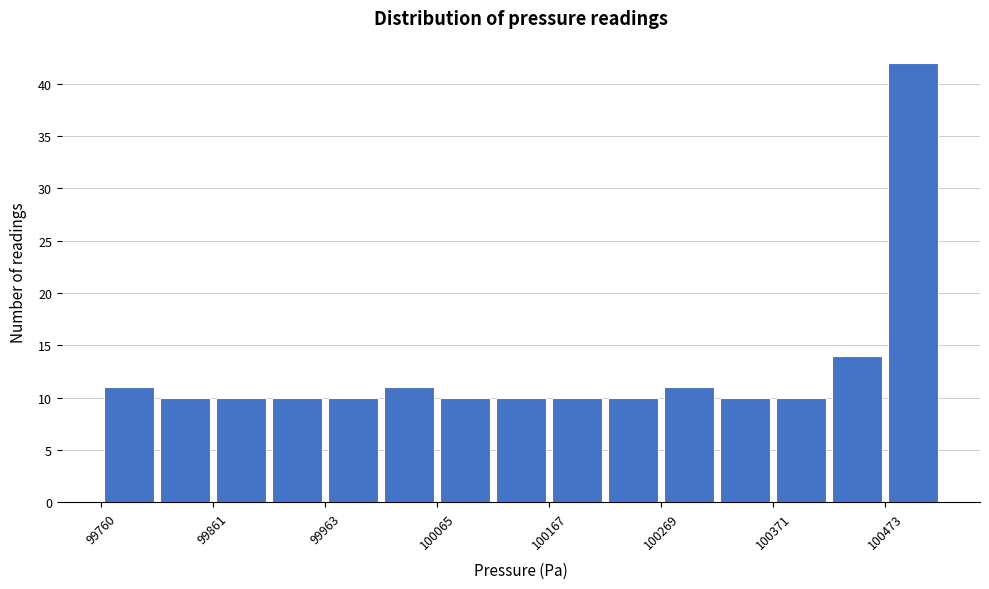

Read against the x-axis, roughly where is the centre of the tallest bar?

100500